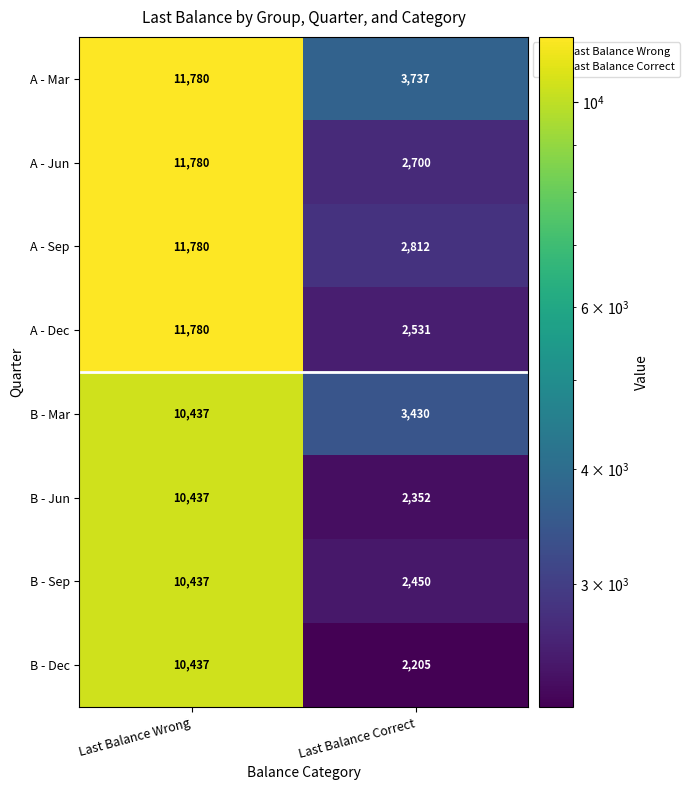

What is the maximum value for A - Dec?

11780